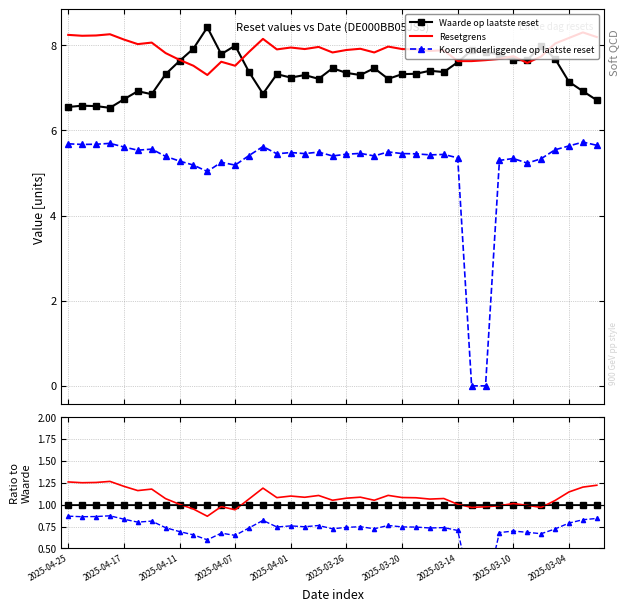

What is the value of the Koers onderliggende op laatste reset point at the 5th from the left?

0.8